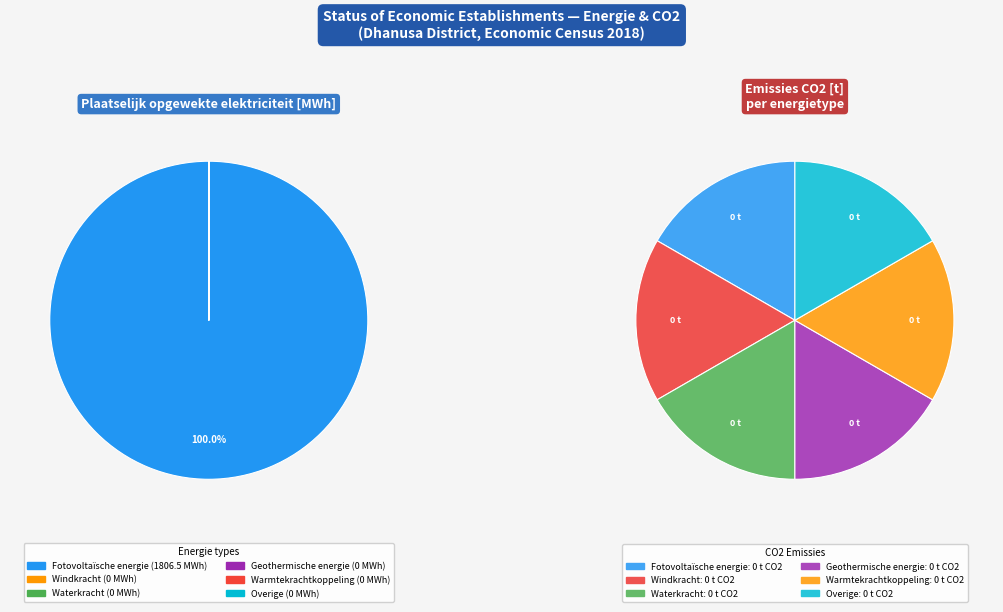

The Warmtekrachtkoppeling slice represents 0% of the pie. True or false?

True